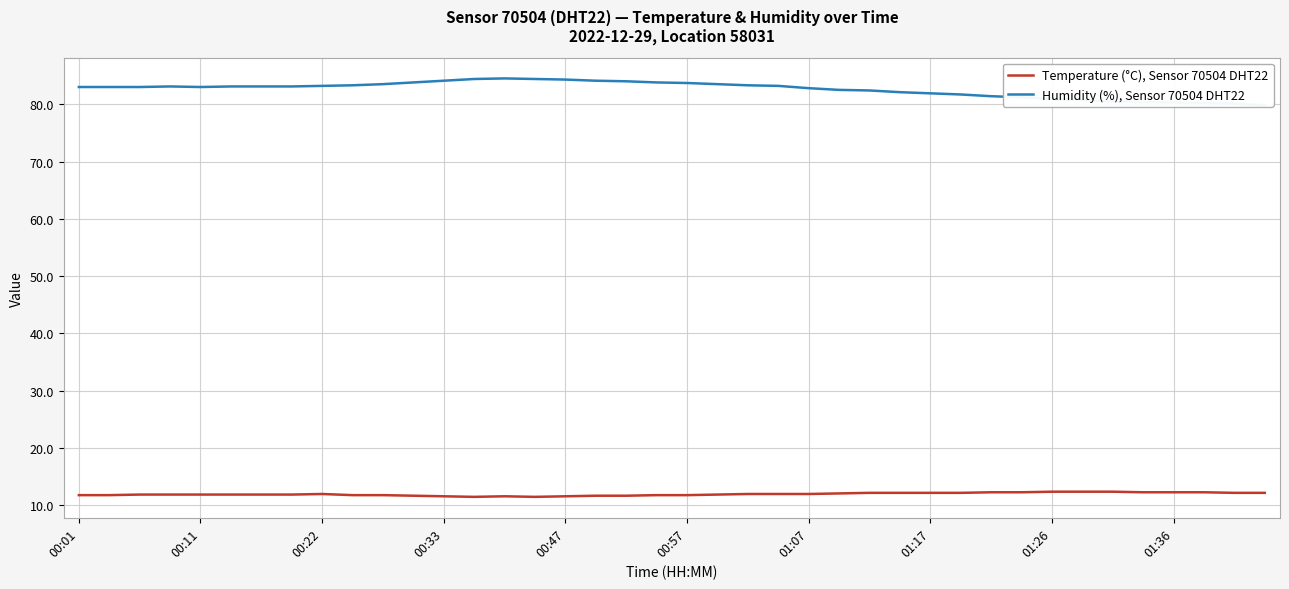

What is the minimum value for Temperature (°C), Sensor 70504 DHT22?

11.5